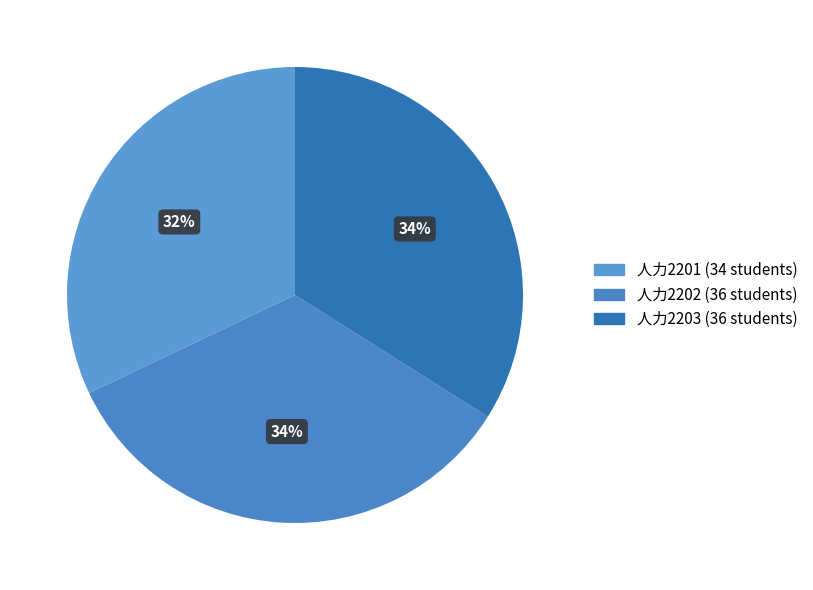

Does 人力2203 account for over 50% of the chart?

No